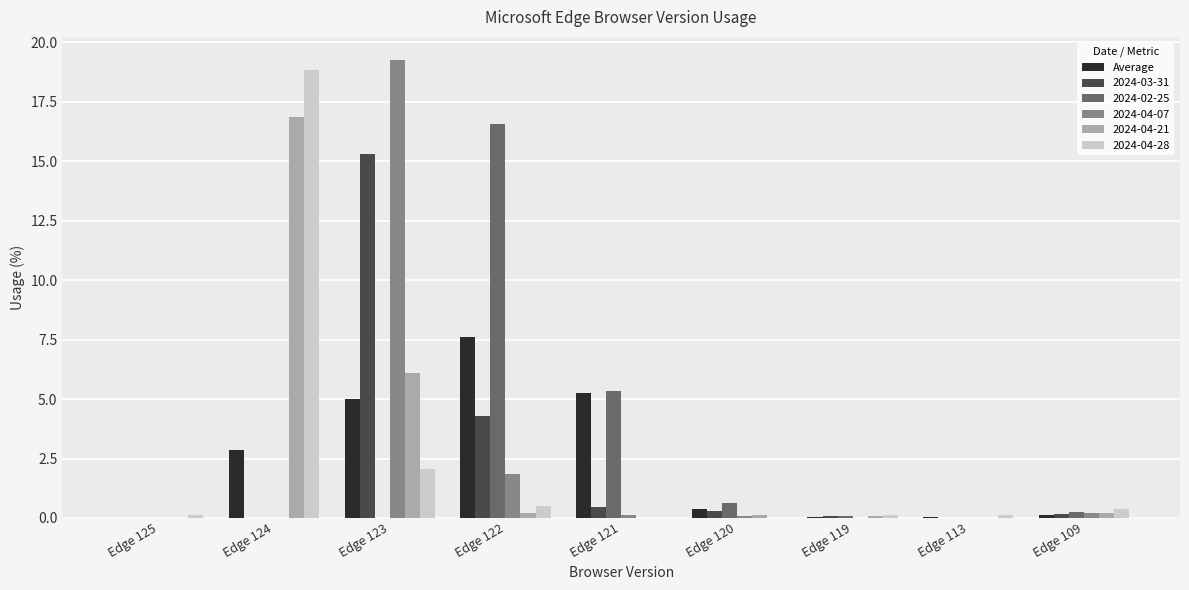

Where is 2024-02-25 nearest to the value 8?

Edge 121